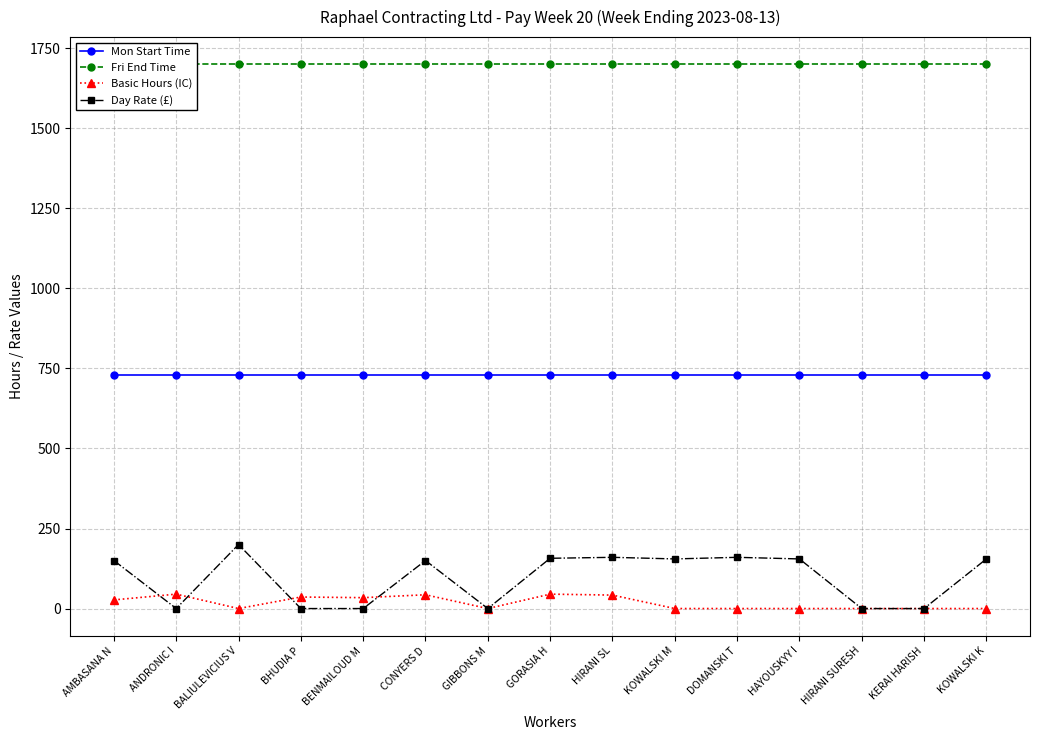

What is the total value across all series at BALIULEVICIUS V?

2630